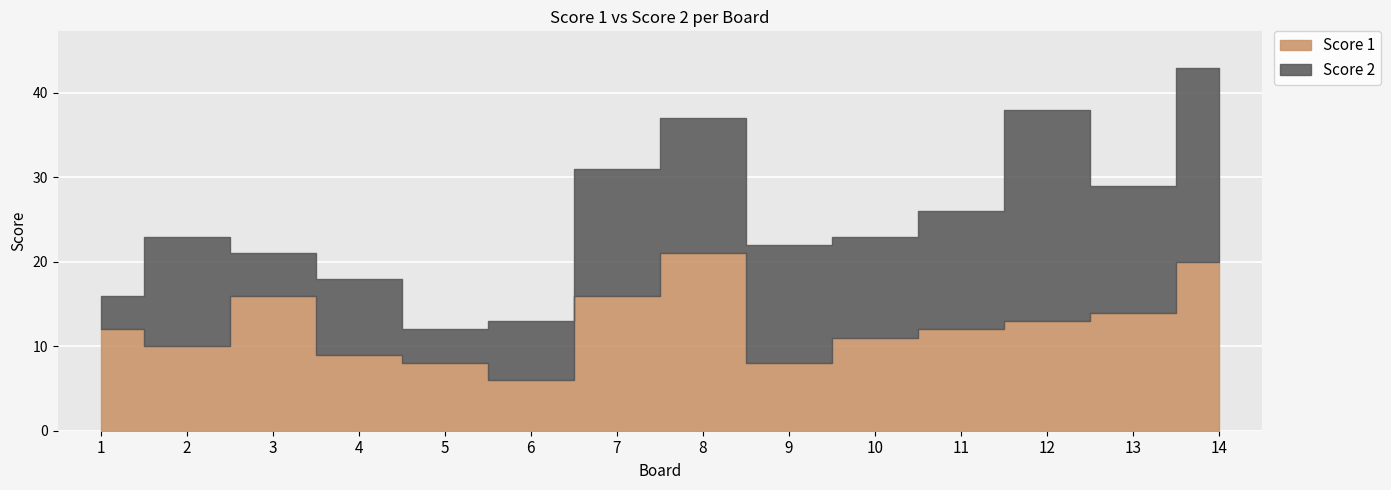

What value does the Score 1 series have at 1, to the nearest 10?

10